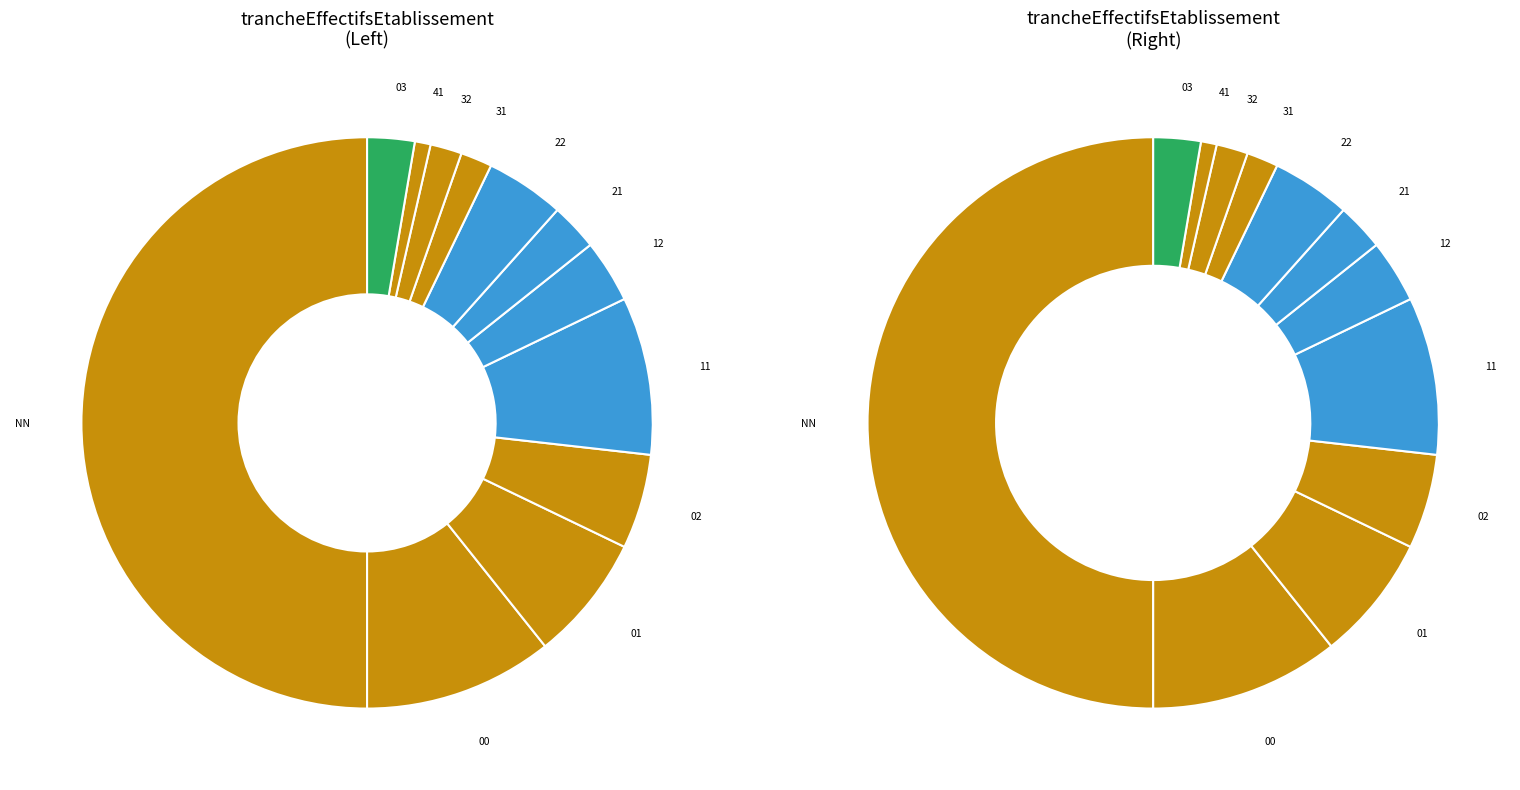

How many slices are in this pie chart?

12